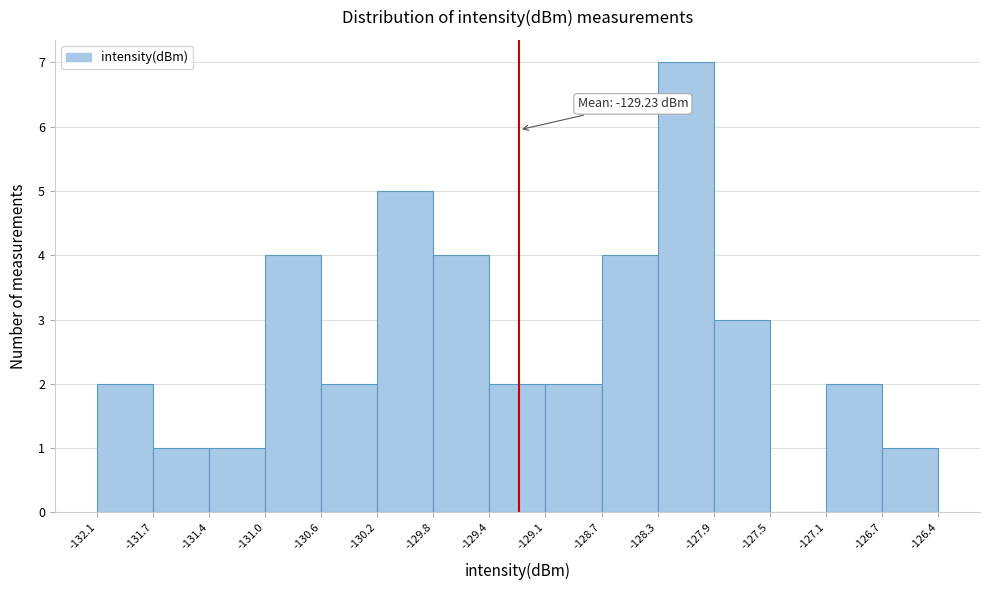

Which range on the x-axis has the tallest bar?

-128.3 to -127.9